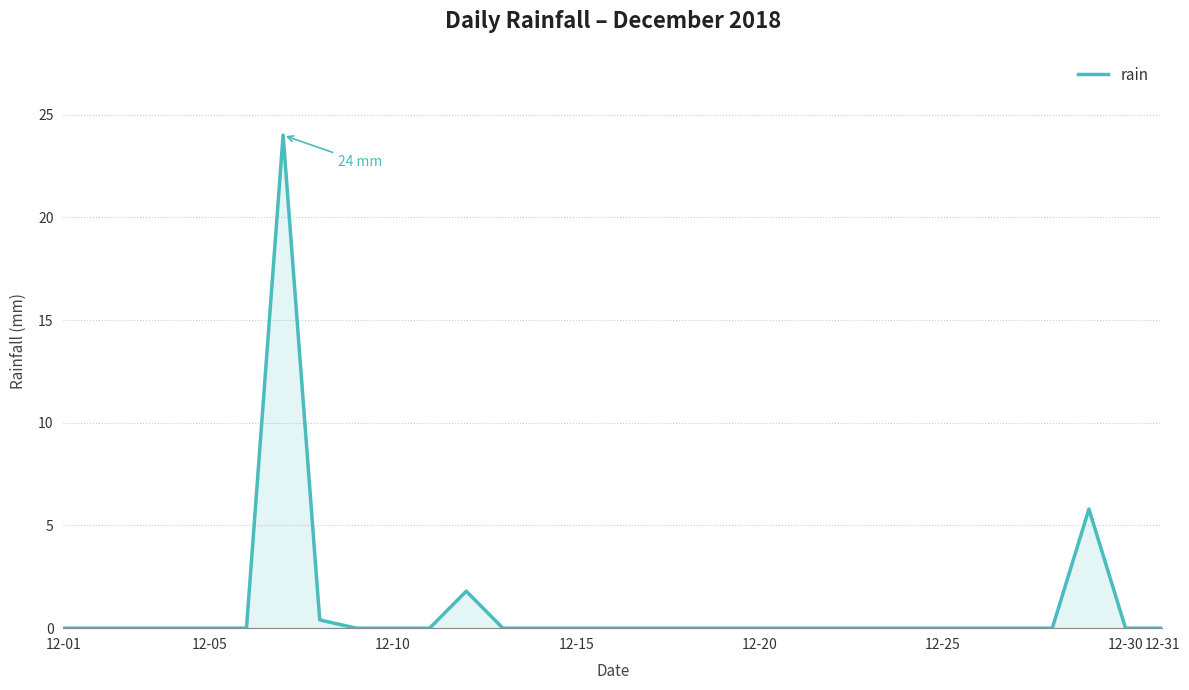

Does the chart have visible grid lines?

Yes